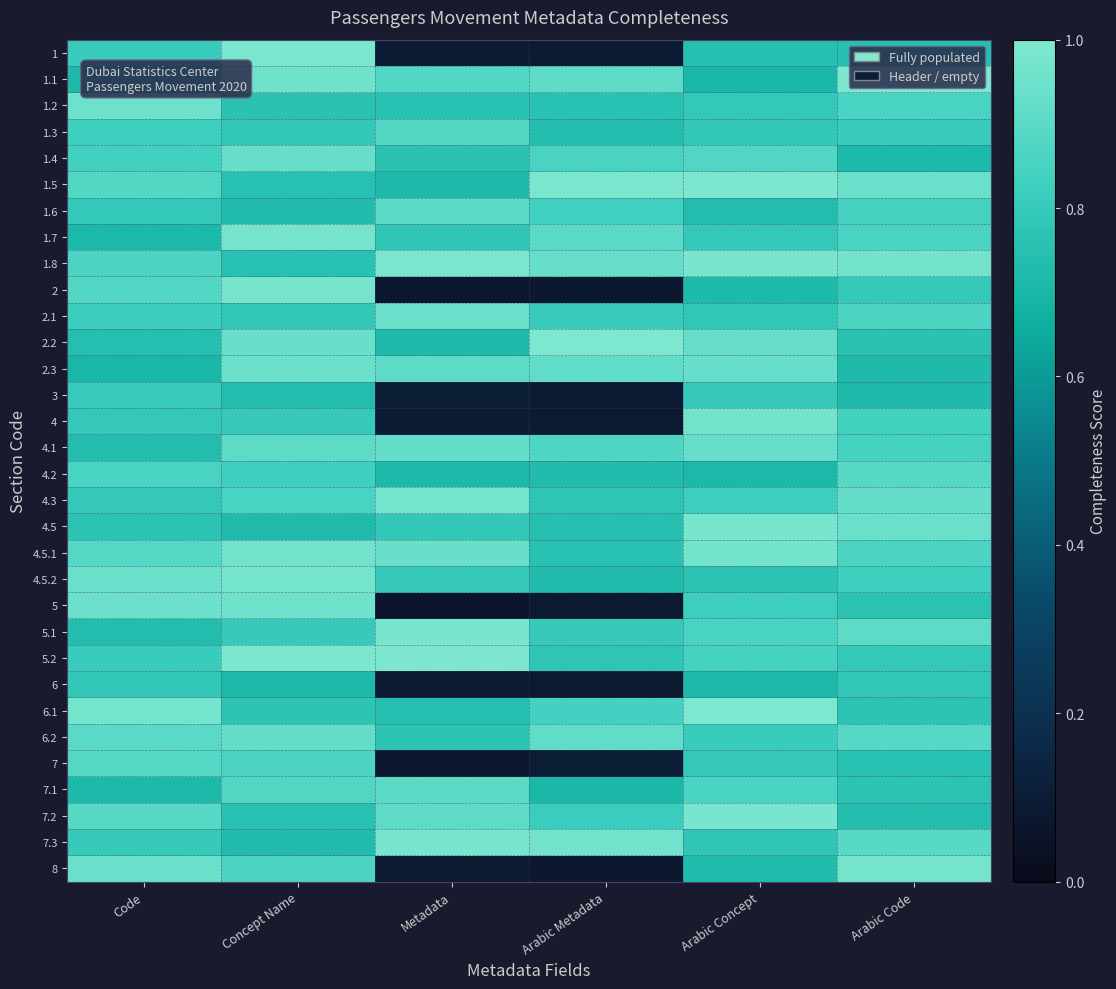

Count the number of data series in this chart.

32